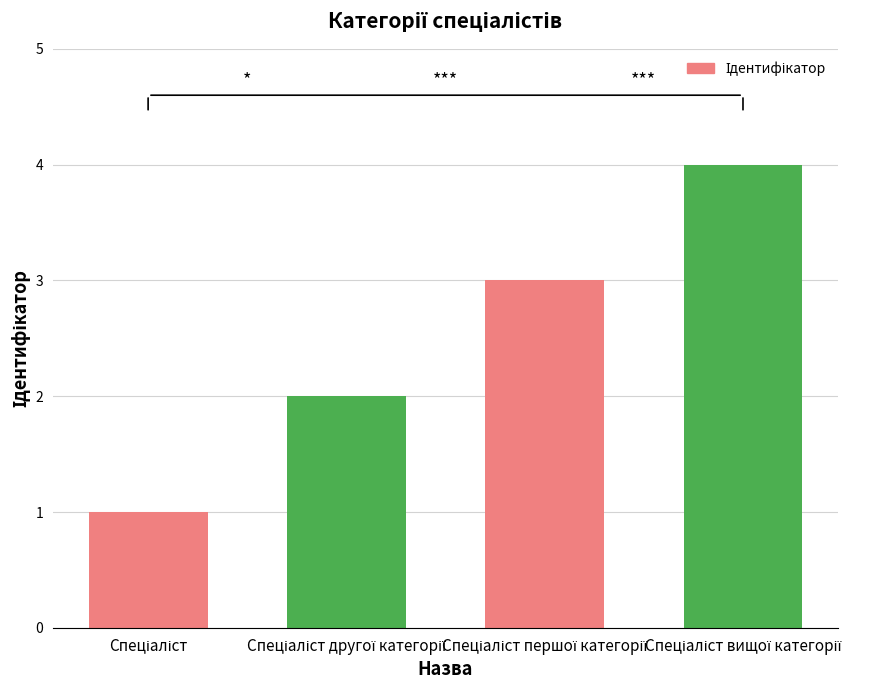

What is the difference between the maximum and minimum values?

3